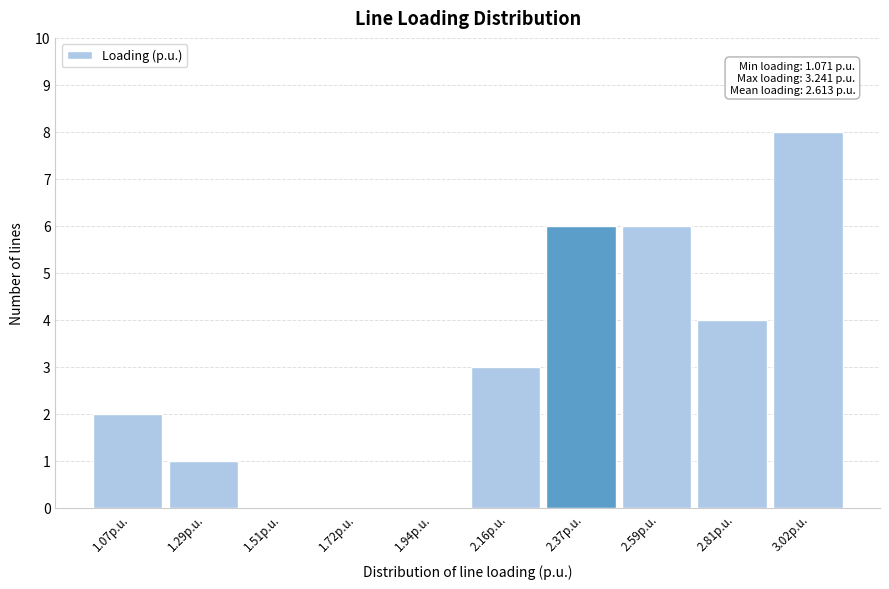

Reading right to left, extract all data points from this chart.

3.02p.u.=8	2.81p.u.=4	2.59p.u.=6	2.37p.u.=6	2.16p.u.=3	1.94p.u.=0	1.72p.u.=0	1.51p.u.=0	1.29p.u.=1	1.07p.u.=2